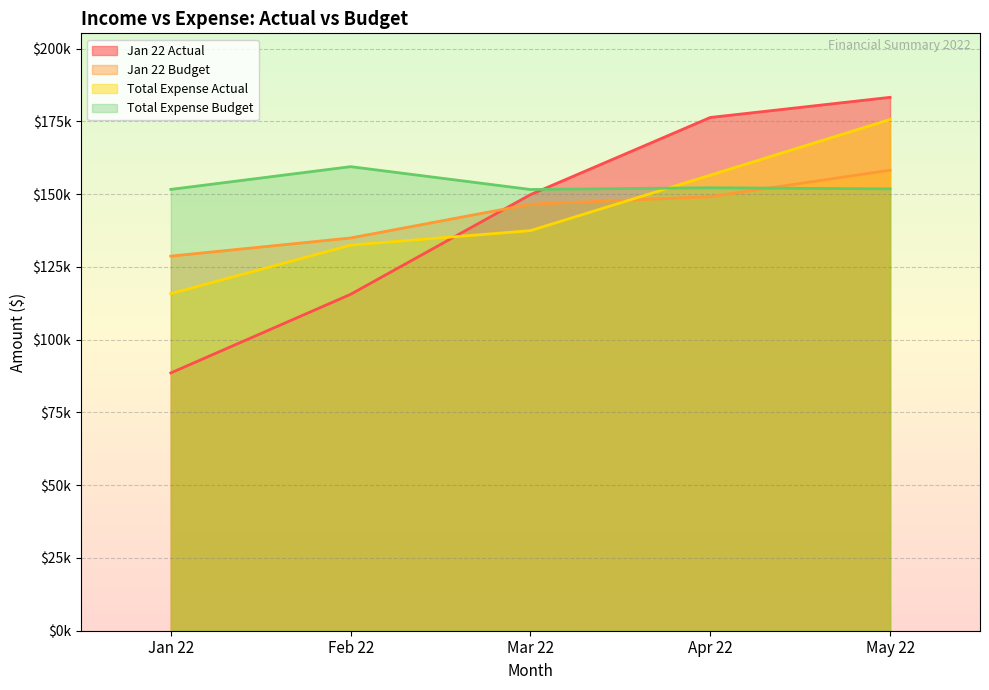

Which has a higher value, Jan 22 or Feb 22?

Feb 22